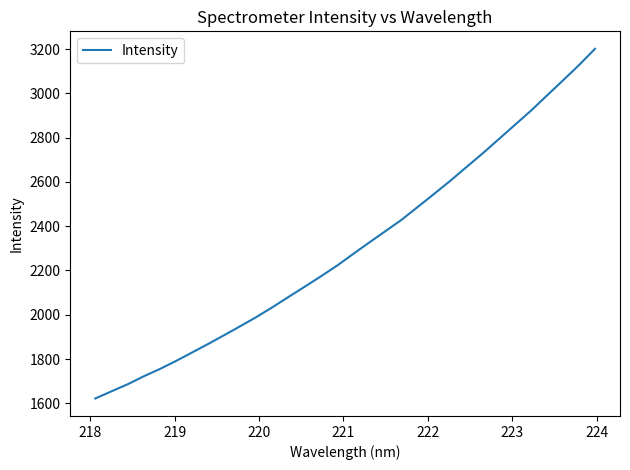

What is the smallest value displayed?

1621.9